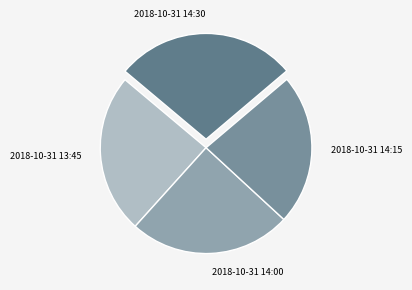

Do 2018-10-31 14:30 and 2018-10-31 14:15 together represent more than half of the pie?

Yes